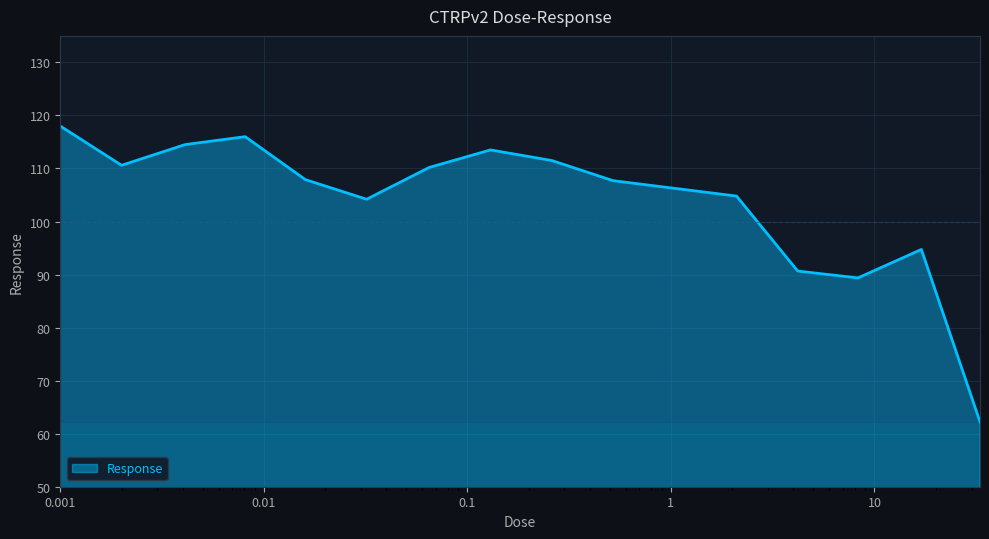

What is the difference between the maximum and minimum values?

55.8